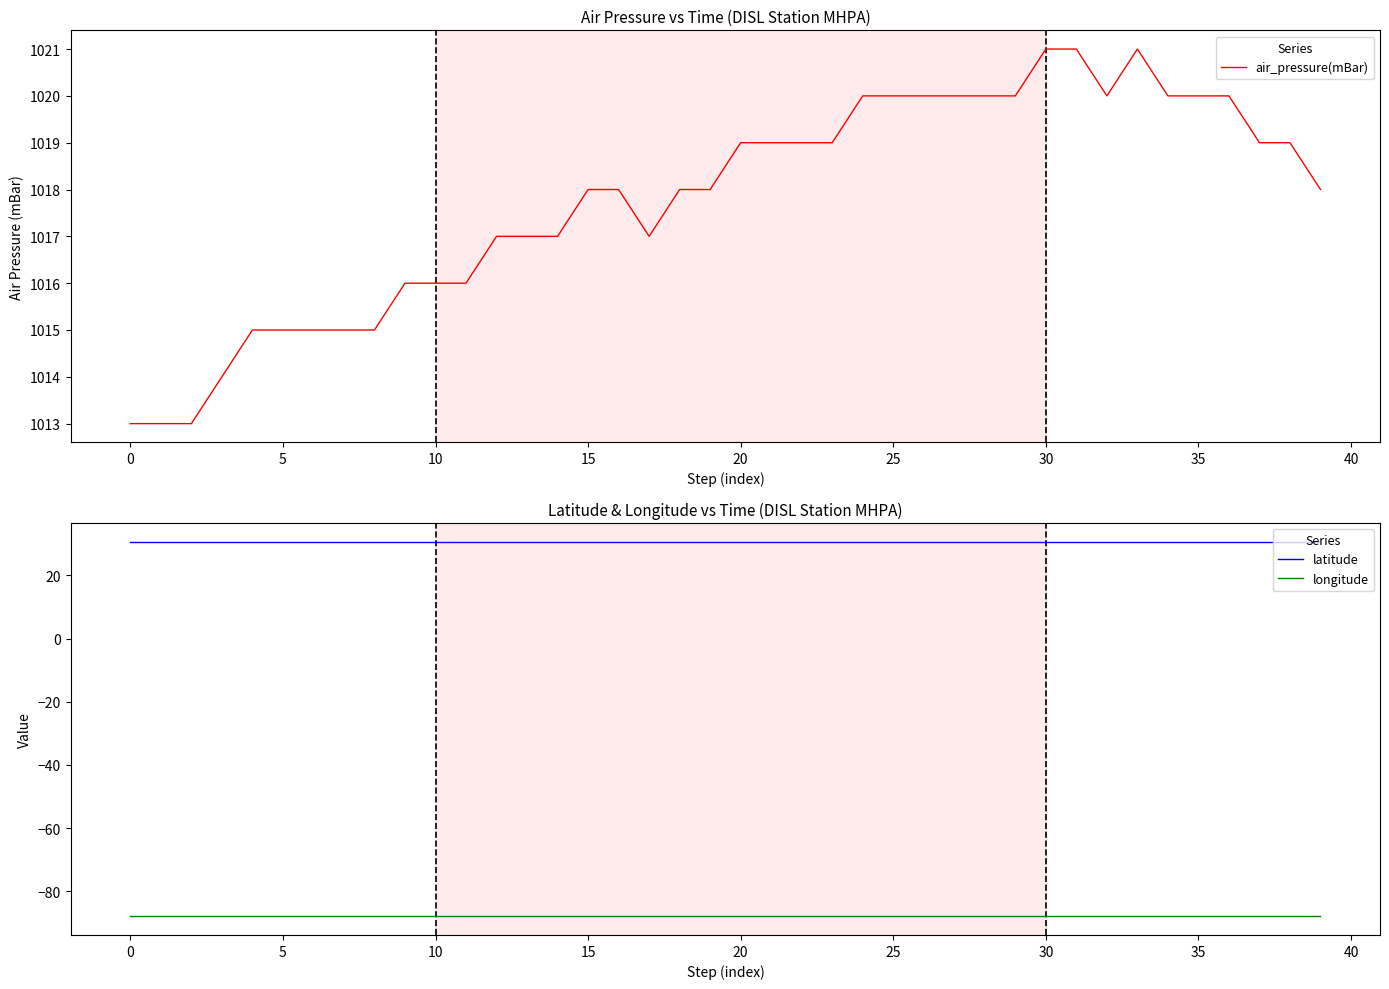

What is the average value of the longitude series?

-87.9